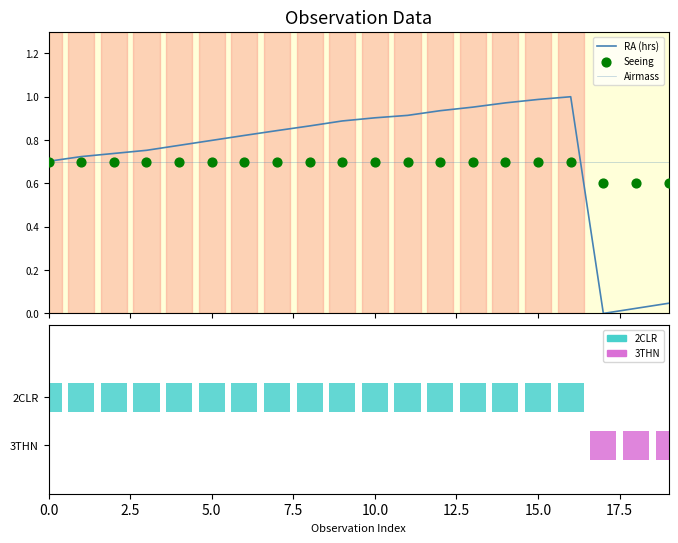

Which series has the largest total across all categories?

RA (hrs)